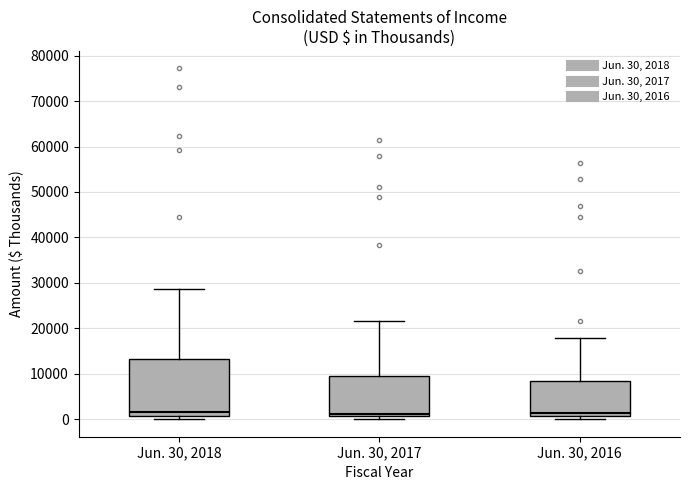

Reading left to right, read every box against the y-axis: the position of its median line, the range the box covers, and the ends of its whiskers. The values are not printed on the chart, so give them approximately, as read against the axis.

Jun. 30, 2018: median 2000, box 1000 to 13000, whiskers 0 to 29000
Jun. 30, 2017: median 1000 (just above the box's lower edge), box 1000 to 9000, whiskers 0 to 22000
Jun. 30, 2016: median 1000 (just above the box's lower edge), box 1000 to 8000, whiskers 0 to 18000